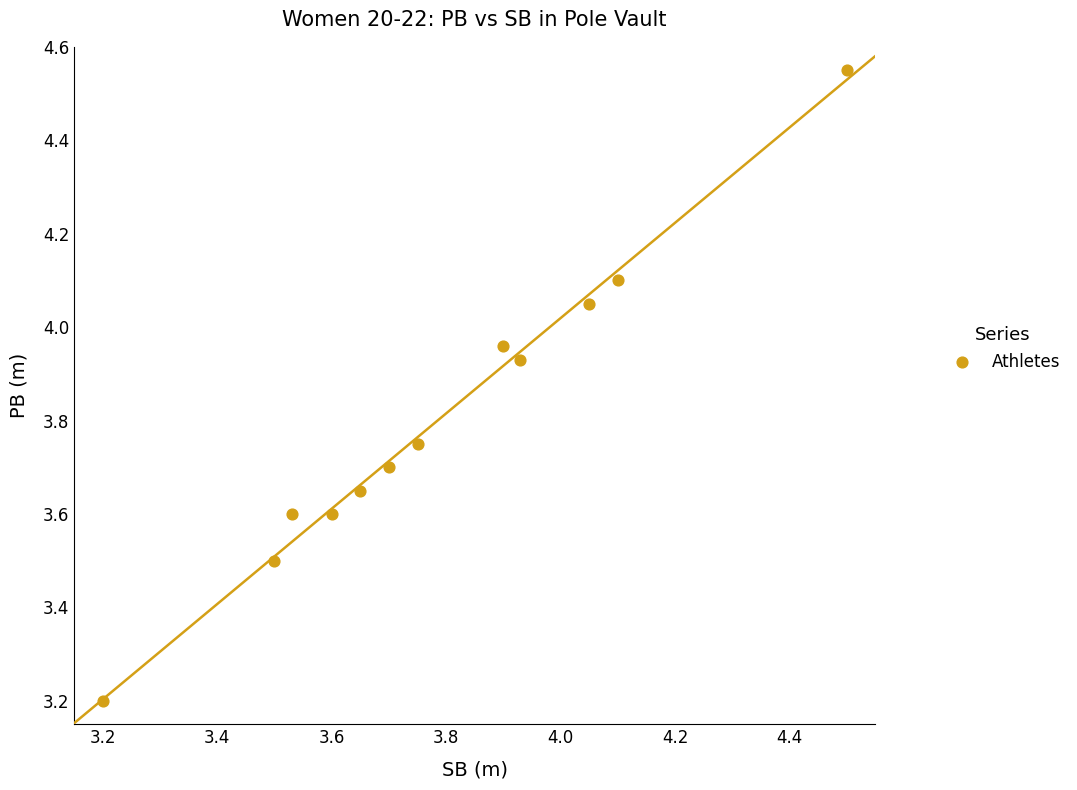

What Y value in the scatter plot is closest to 3?

3.2